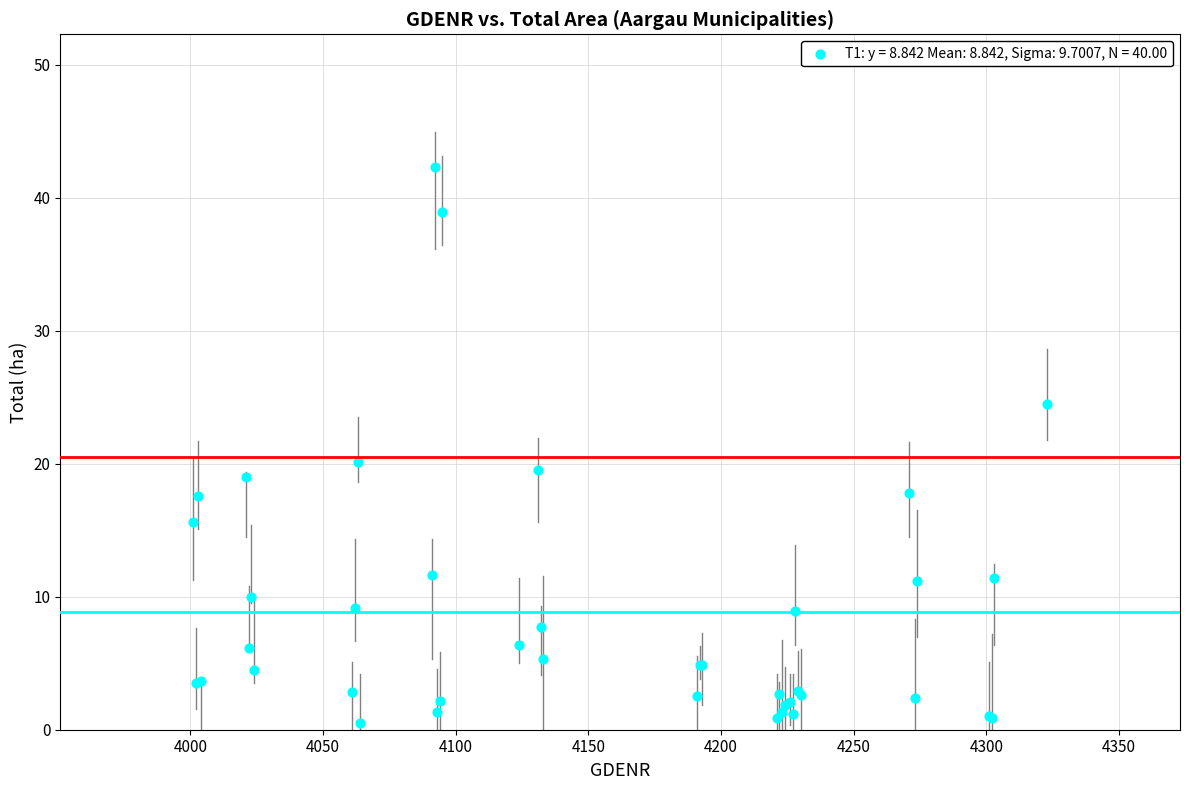

What Y value in the scatter plot is closest to 21?

20.1